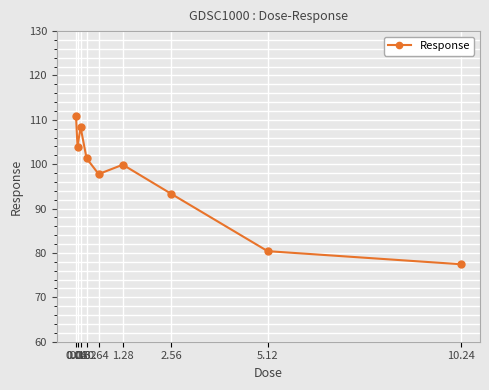

What is the greatest value displayed?

110.8